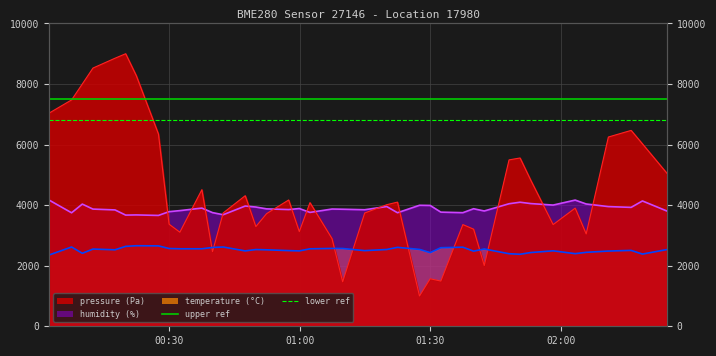

The value of pressure at 2023-02-19T00:49:56 is 1872.5. True or false?

False